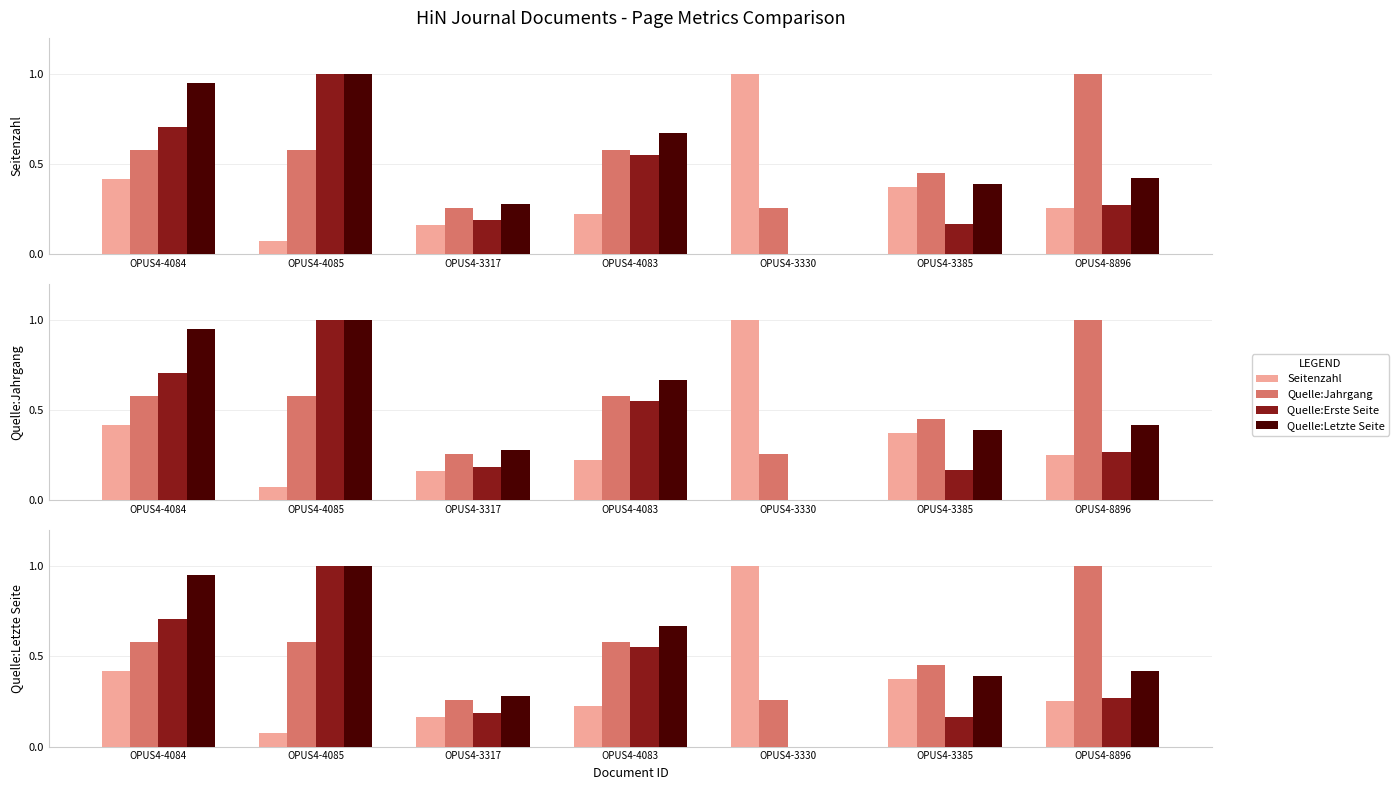

Reading right to left, what are all the values shown in this chart?

Seitenzahl: OPUS4-8896=0.3	OPUS4-3385=0.4	OPUS4-3330=1.0	OPUS4-4083=0.2	OPUS4-3317=0.2	OPUS4-4085=0.1	OPUS4-4084=0.4
Quelle:Jahrgang: OPUS4-8896=1.0	OPUS4-3385=0.5	OPUS4-3330=0.3	OPUS4-4083=0.6	OPUS4-3317=0.3	OPUS4-4085=0.6	OPUS4-4084=0.6
Quelle:Erste Seite: OPUS4-8896=0.3	OPUS4-3385=0.2	OPUS4-3330=0.0	OPUS4-4083=0.6	OPUS4-3317=0.2	OPUS4-4085=1.0	OPUS4-4084=0.7
Quelle:Letzte Seite: OPUS4-8896=0.4	OPUS4-3385=0.4	OPUS4-3330=0.0	OPUS4-4083=0.7	OPUS4-3317=0.3	OPUS4-4085=1.0	OPUS4-4084=0.9